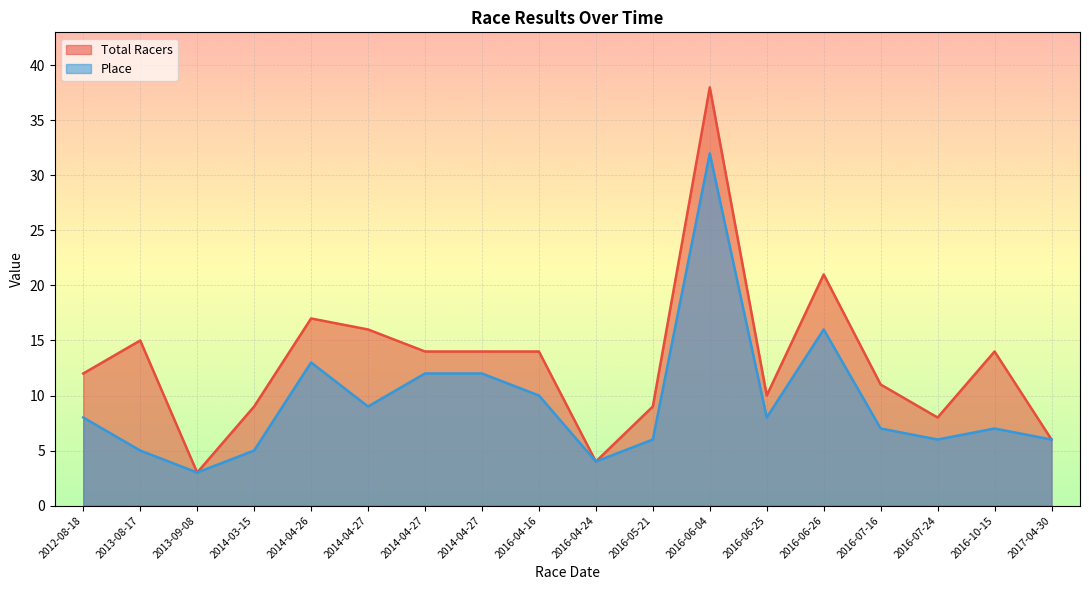

Does the chart display data point markers on the line(s)?

No